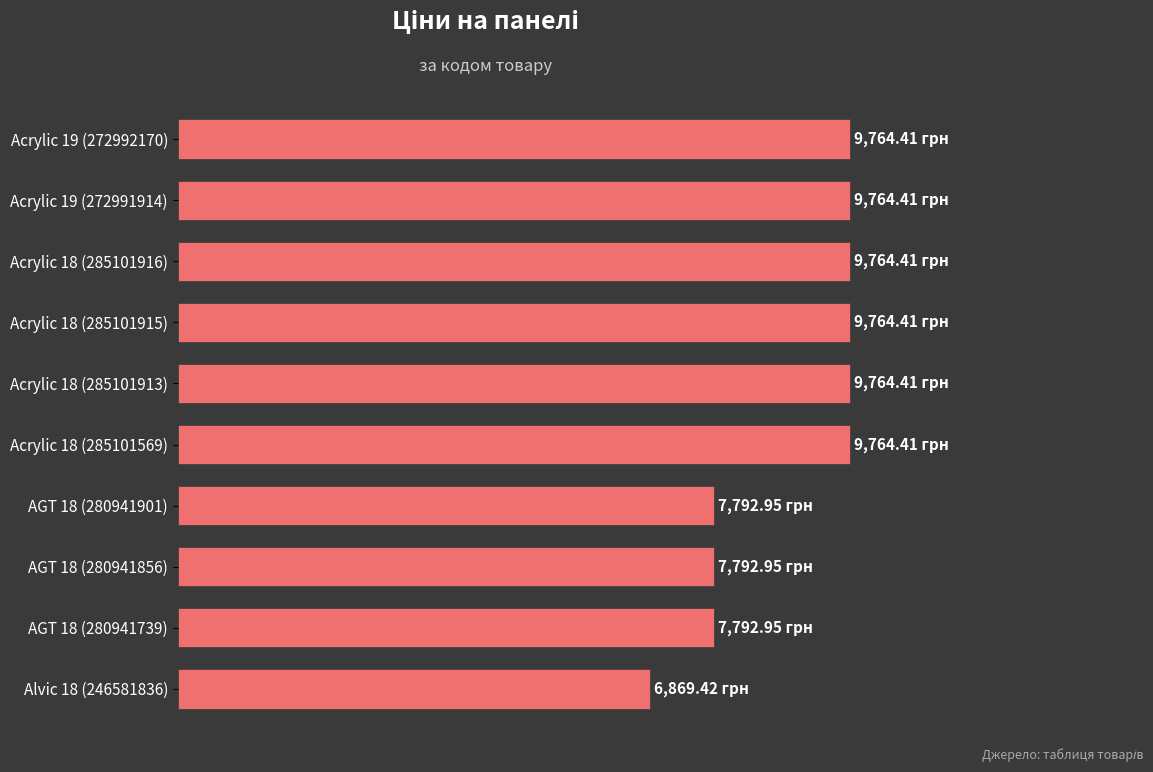

What is the difference between the second highest and second lowest values?

1971.5